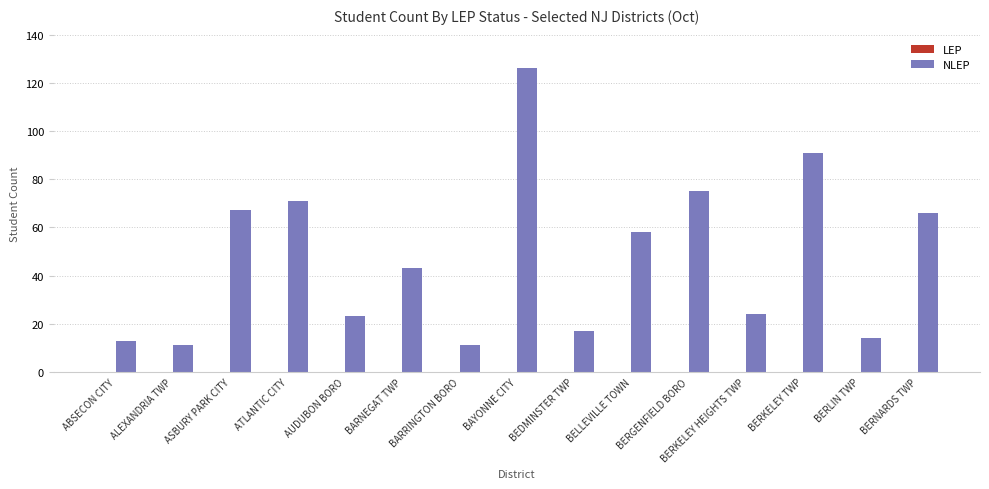

What is the value of the 6th bar from the left?

43